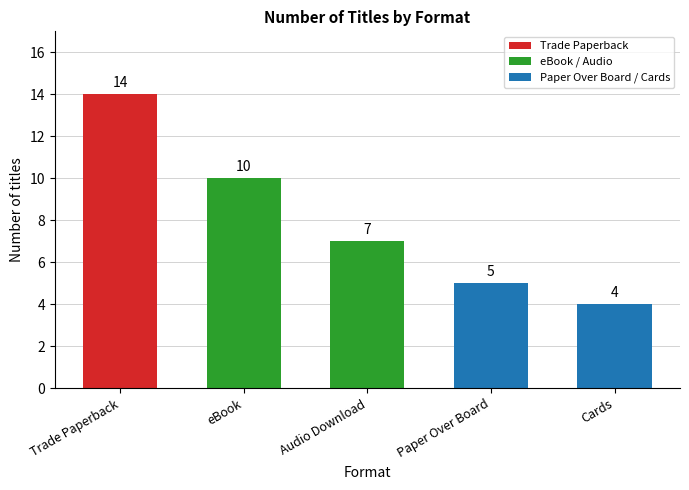

What is the difference between the maximum and second lowest values?

9